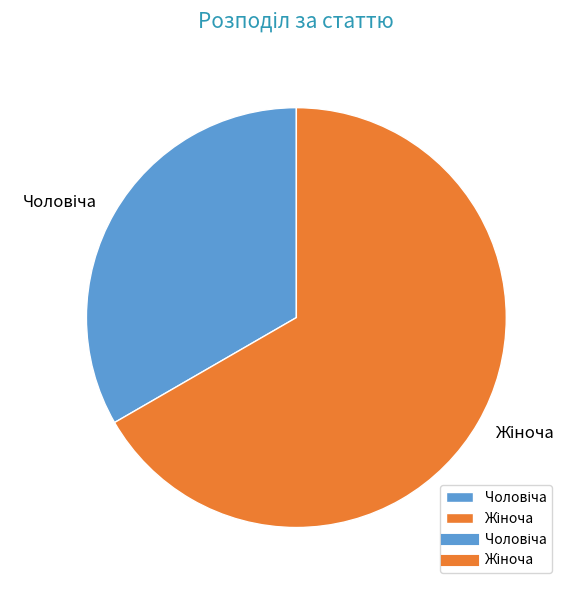

How many slices are in this pie chart?

2